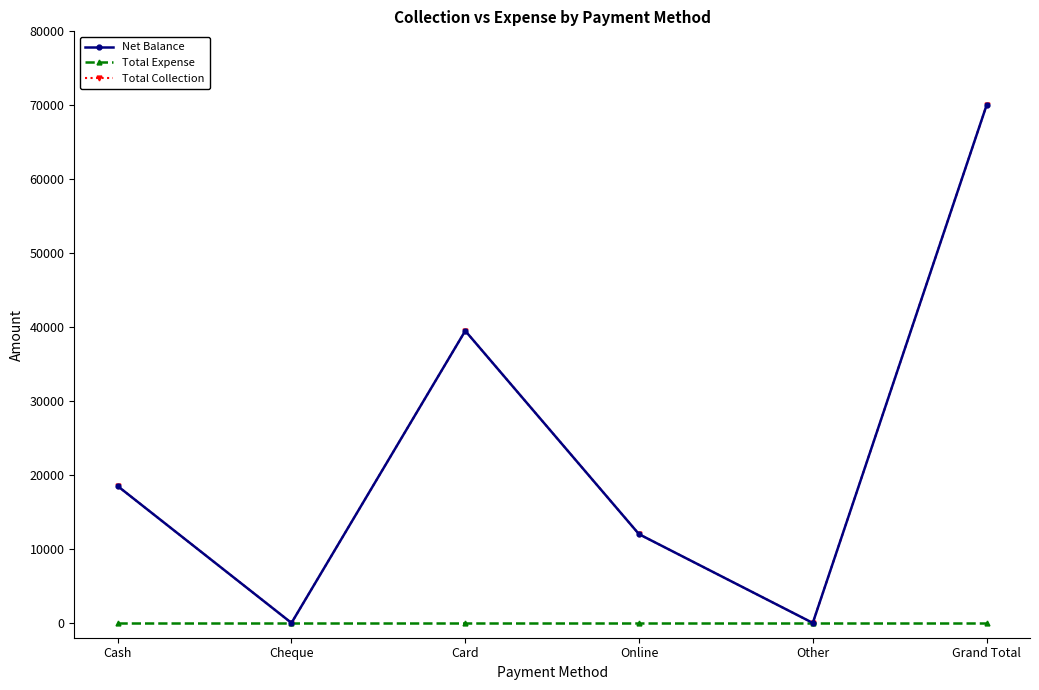

What is the sum of all Net Balance values?

140000